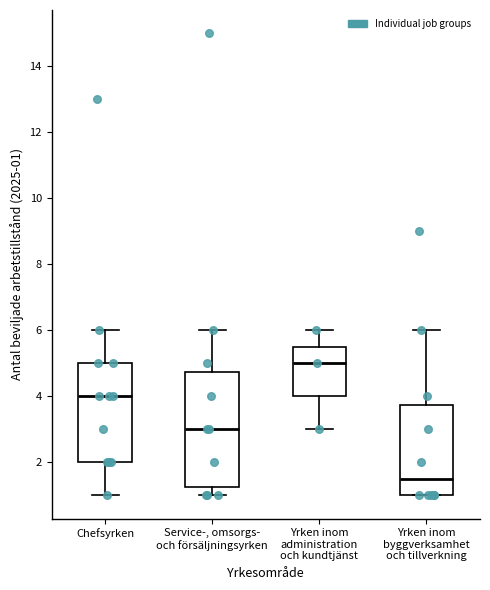

Where is the upper edge of the box for Yrken inom administration och kundtjänst on the y-axis? The values are not printed on the chart, so give them approximately, as read against the axis.

5.6